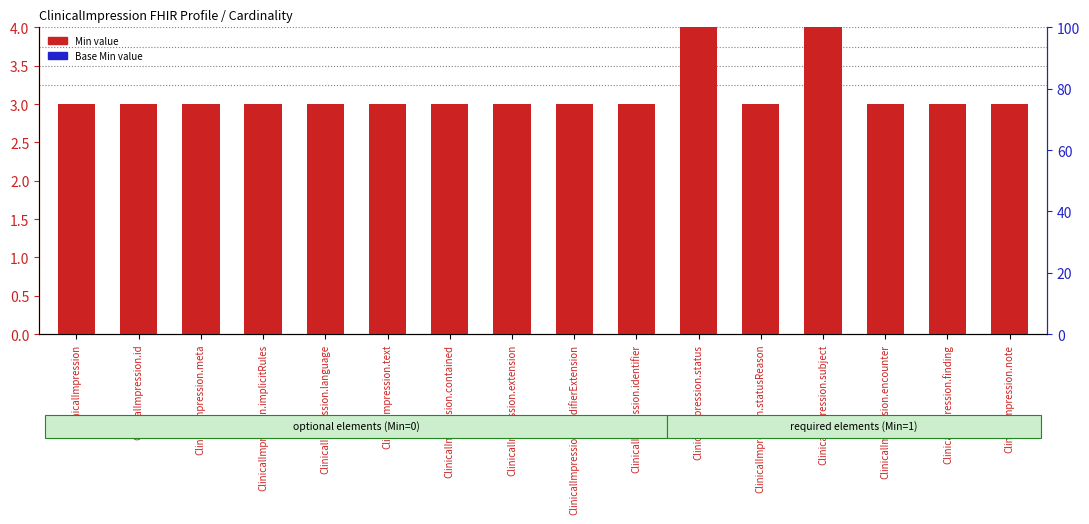

How many groups of bars are there?

16